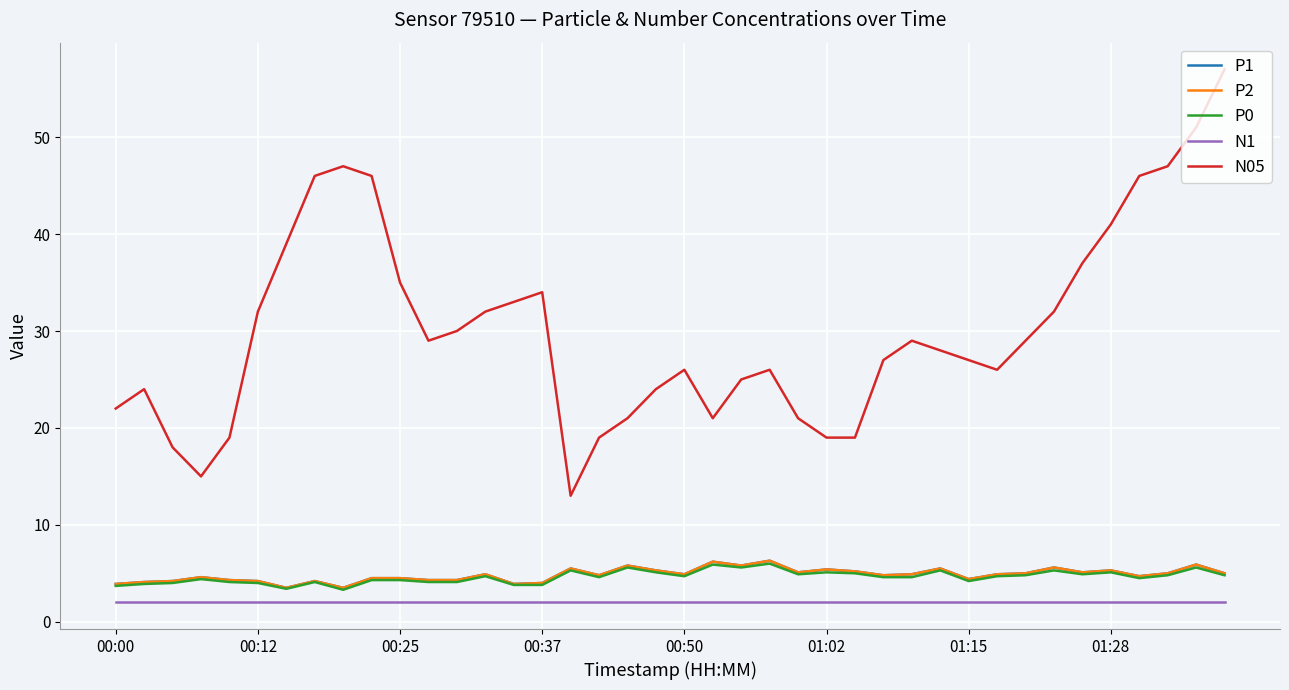

Reading right to left, what are all the values shown in this chart?

P1: 5.0	5.9	5.0	4.7	5.3	5.1	5.6	5.0	4.9	4.4	5.5	4.9	4.8	5.2	5.4	5.1	6.3	5.8	6.2	4.9	5.3	5.8	4.8	5.5	4.0	3.9	4.9	4.3	4.3	4.5	4.5	3.5	4.2	3.5	4.2	4.3	4.6	4.2	4.1	3.9
P2: 5.0	5.9	5.0	4.7	5.3	5.1	5.6	5.0	4.9	4.4	5.5	4.9	4.8	5.2	5.4	5.1	6.3	5.8	6.2	4.9	5.3	5.8	4.8	5.5	4.0	3.9	4.9	4.3	4.3	4.5	4.5	3.5	4.2	3.5	4.2	4.3	4.6	4.2	4.1	3.9
P0: 4.8	5.6	4.8	4.5	5.1	4.9	5.3	4.8	4.7	4.2	5.3	4.6	4.6	5.0	5.1	4.9	6.0	5.6	5.9	4.7	5.1	5.6	4.6	5.3	3.8	3.8	4.7	4.1	4.1	4.3	4.3	3.3	4.1	3.4	4.0	4.1	4.4	4.0	3.9	3.7
N1: 2.0	2.0	2.0	2.0	2.0	2.0	2.0	2.0	2.0	2.0	2.0	2.0	2.0	2.0	2.0	2.0	2.0	2.0	2.0	2.0	2.0	2.0	2.0	2.0	2.0	2.0	2.0	2.0	2.0	2.0	2.0	2.0	2.0	2.0	2.0	2.0	2.0	2.0	2.0	2.0
N05: 57.0	51.0	47.0	46.0	41.0	37.0	32.0	29.0	26.0	27.0	28.0	29.0	27.0	19.0	19.0	21.0	26.0	25.0	21.0	26.0	24.0	21.0	19.0	13.0	34.0	33.0	32.0	30.0	29.0	35.0	46.0	47.0	46.0	39.0	32.0	19.0	15.0	18.0	24.0	22.0